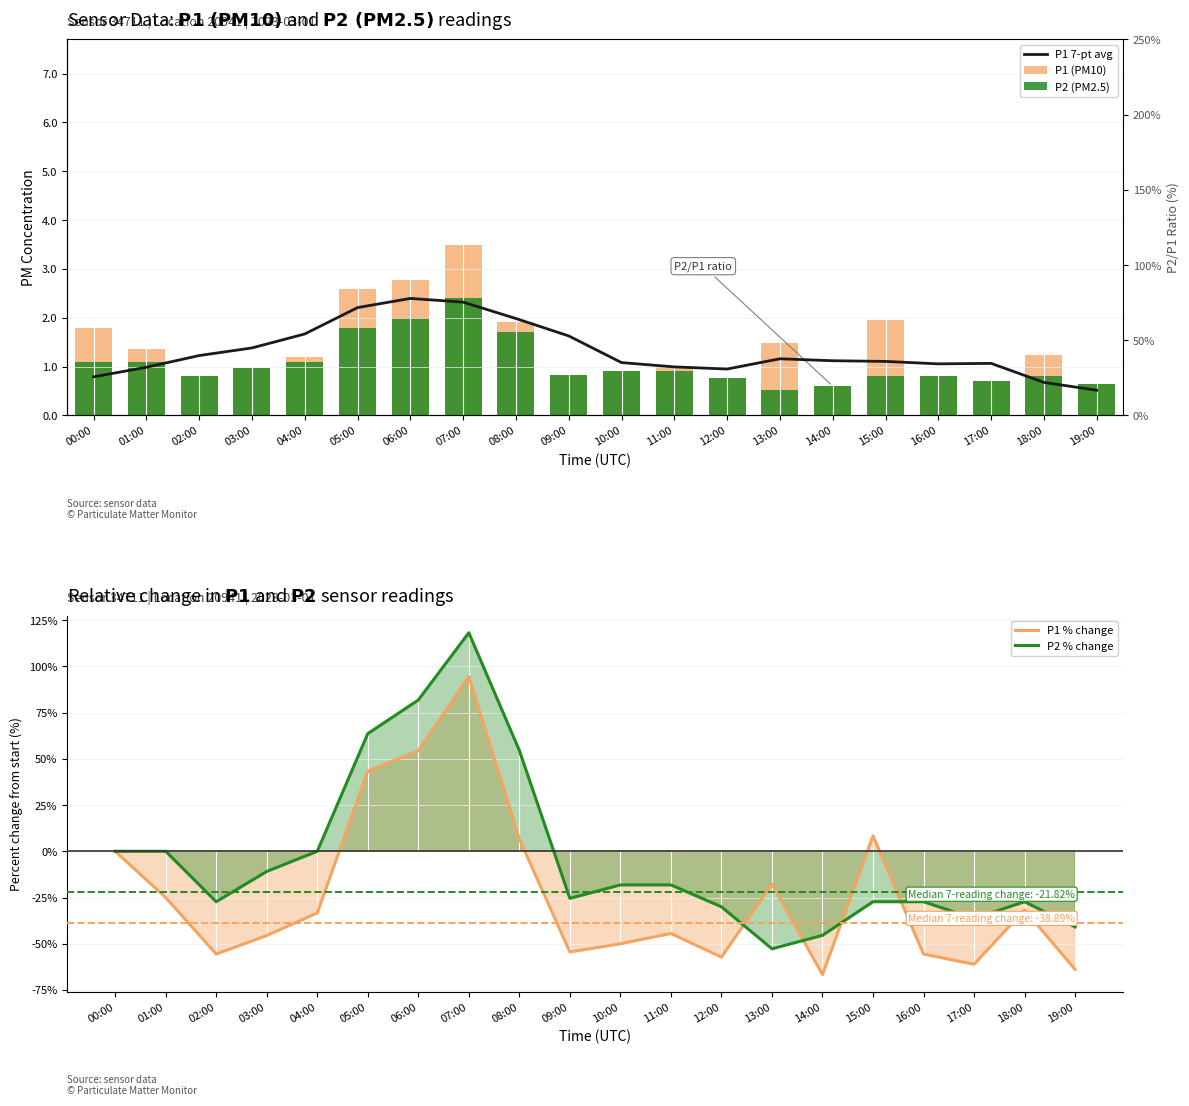

What is the label of the 20th bar from the left?

19:00